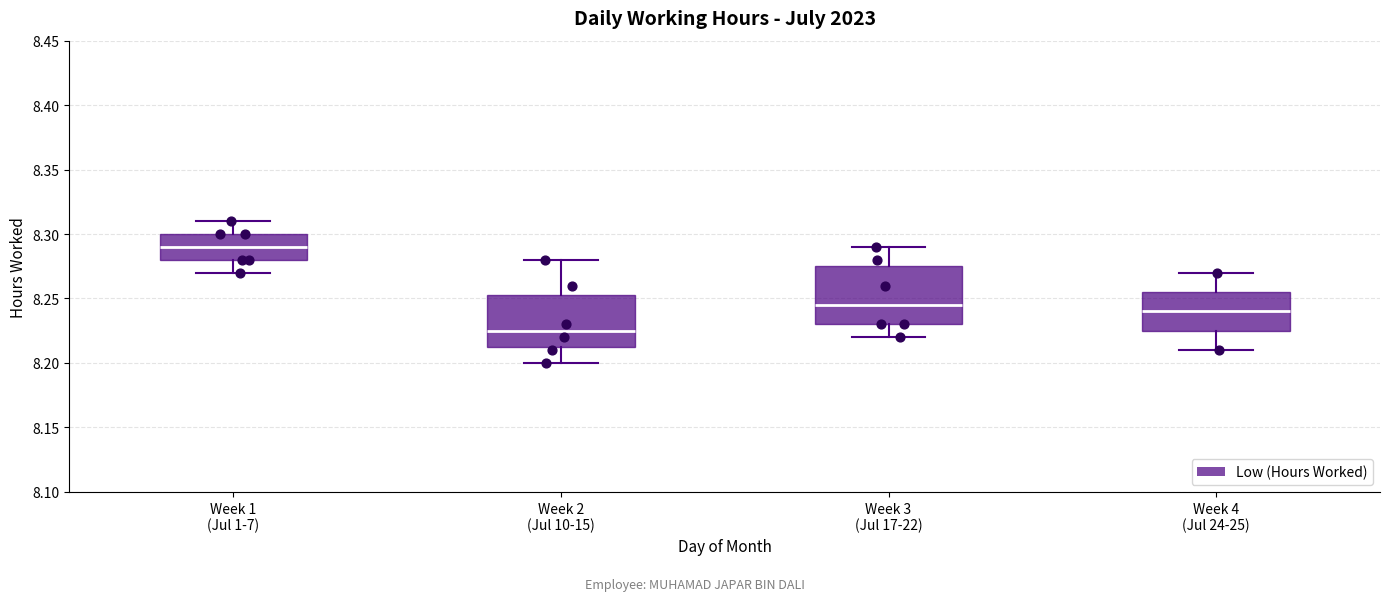

Reading left to right, transcribe this box plot: for each box, give where its median line is, the range the box spans, and where its two whiskers end, as read against the y-axis. The values are not printed on the chart, so give them approximately, as read against the axis.

Week 1 (Jul 1-7): median 8.290, box 8.280 to 8.300, whiskers 8.270 to 8.310
Week 2 (Jul 10-15): median 8.225, box 8.215 to 8.255, whiskers 8.200 to 8.280
Week 3 (Jul 17-22): median 8.245, box 8.230 to 8.275, whiskers 8.220 to 8.290
Week 4 (Jul 24-25): median 8.240, box 8.225 to 8.255, whiskers 8.210 to 8.270